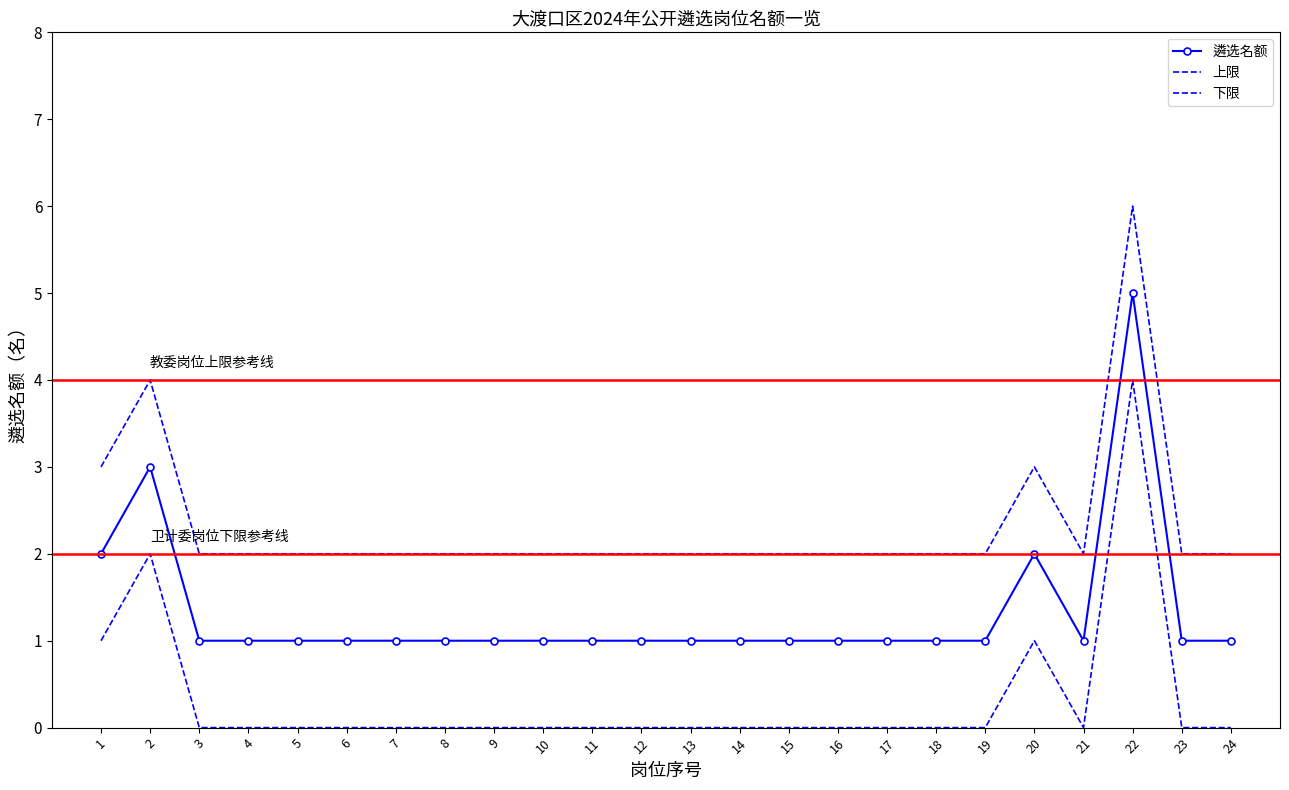

What is the spread (max minus min) of values at 24?

2